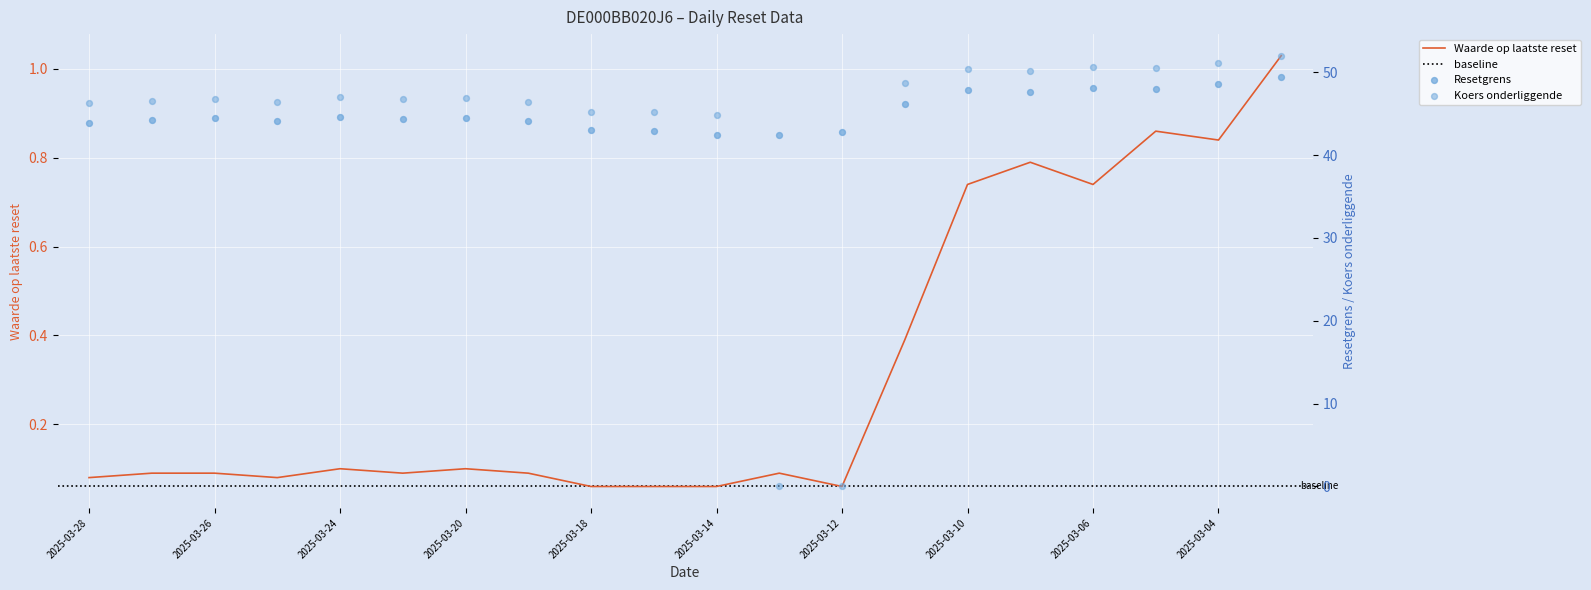

Which series has the largest total across all categories?

Resetgrens